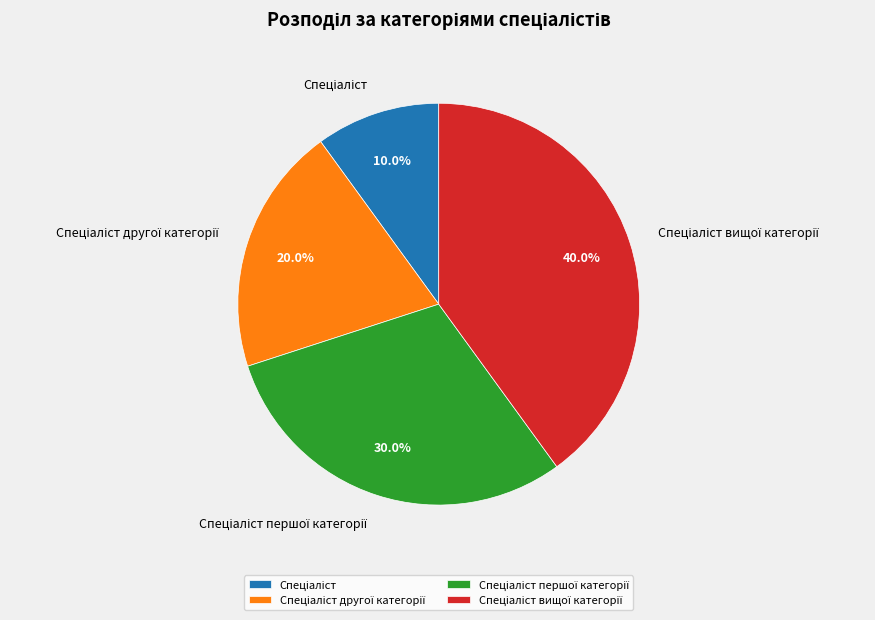

To the nearest percent, what is the difference between the largest and smallest slice percentages?

30%